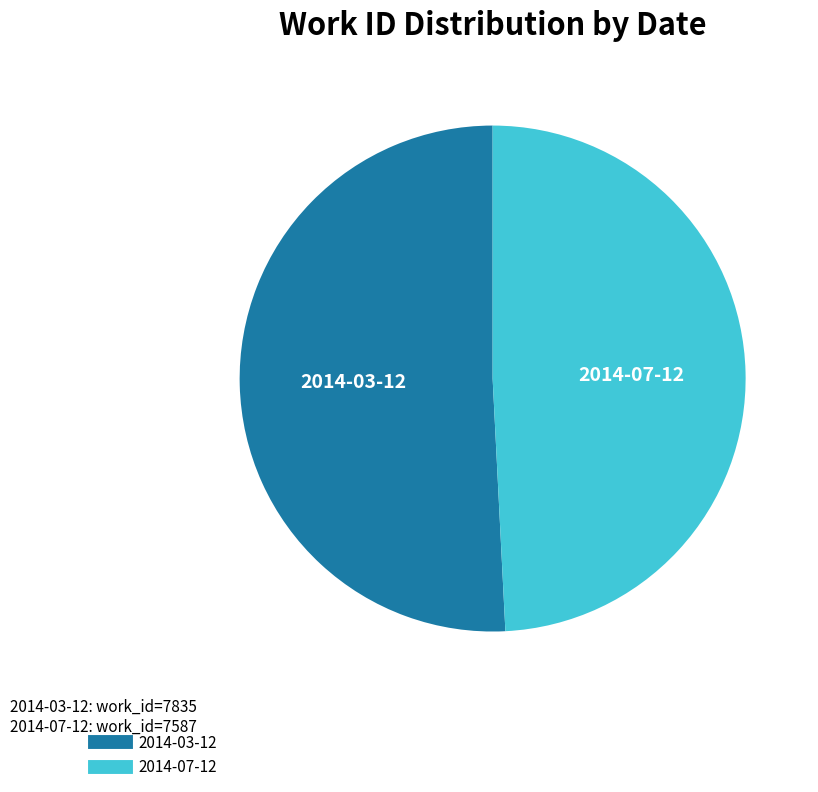

Approximately how many times larger is the value at 2014-07-12 compared to 2014-03-12?

1.0